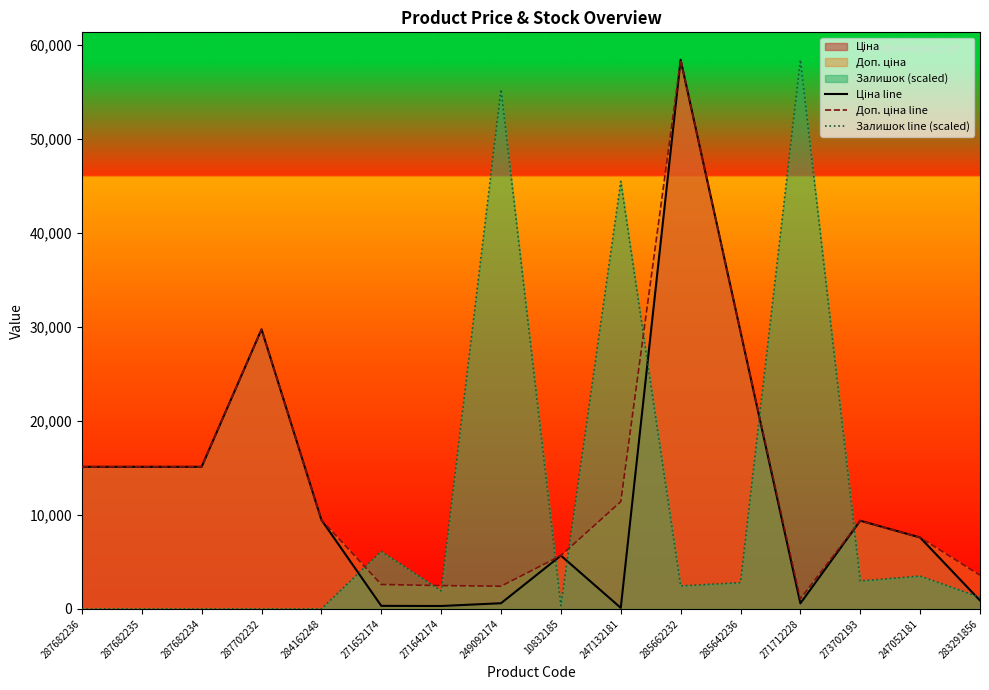

How many positive values does the Залишок line (scaled) series have?

11